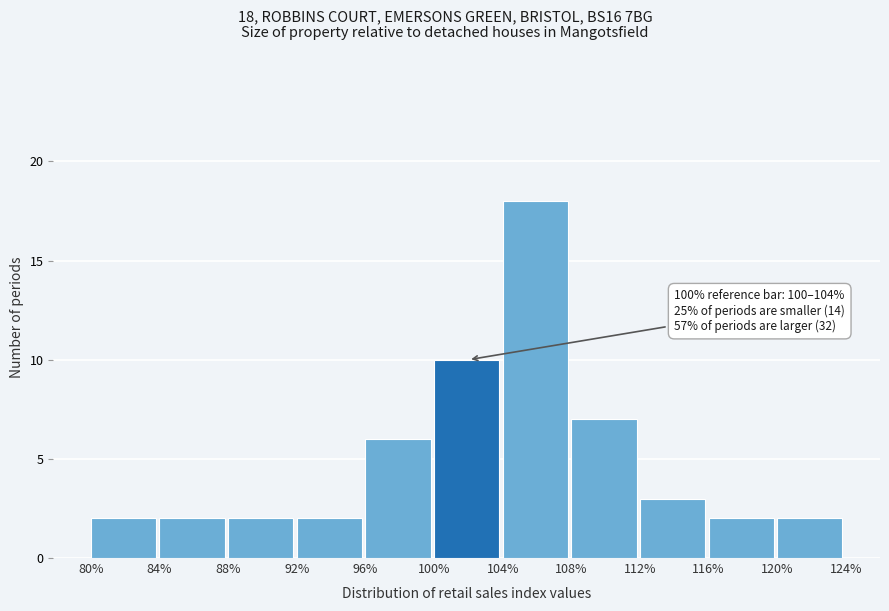

Over which range of the x-axis is the bar tallest?

104% to 108%